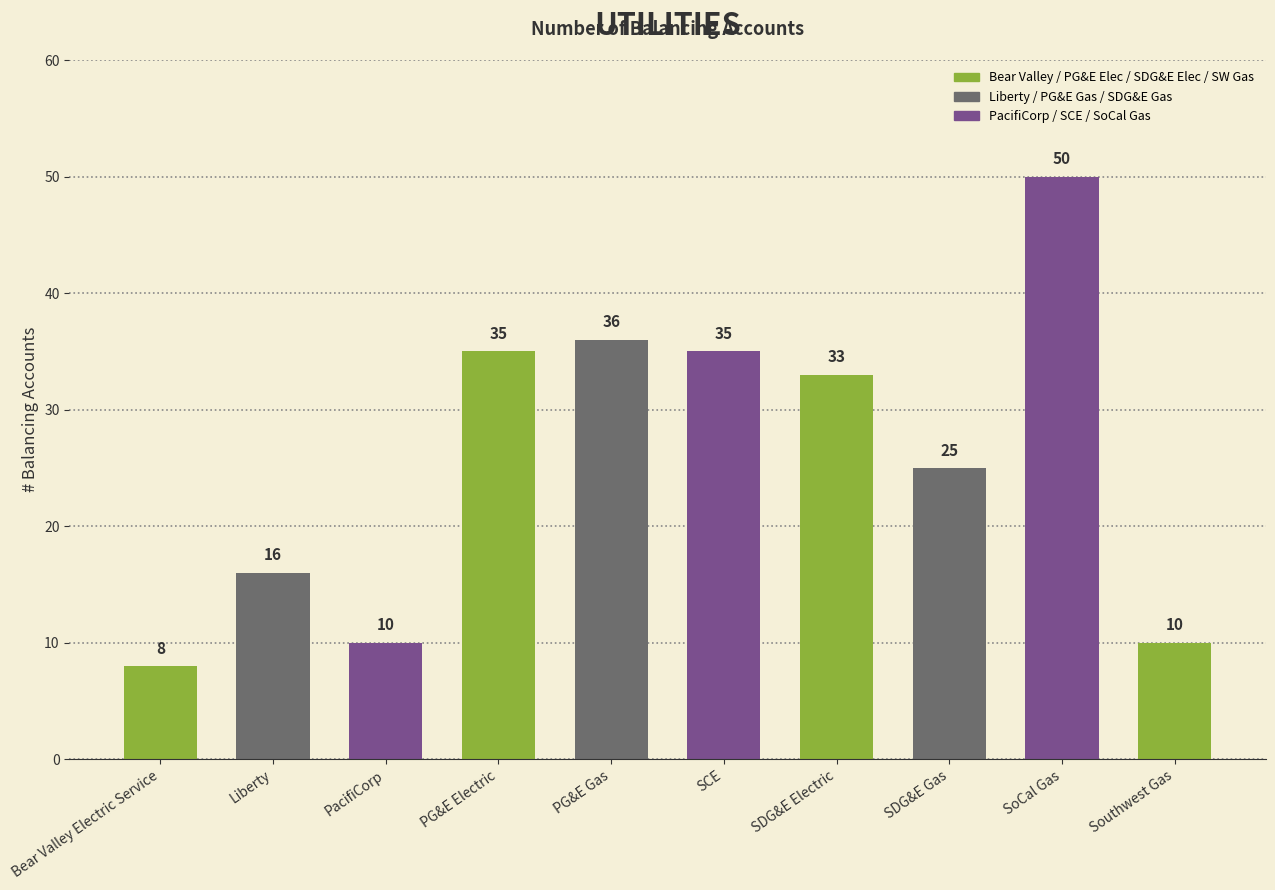

What is the smallest value displayed?

8